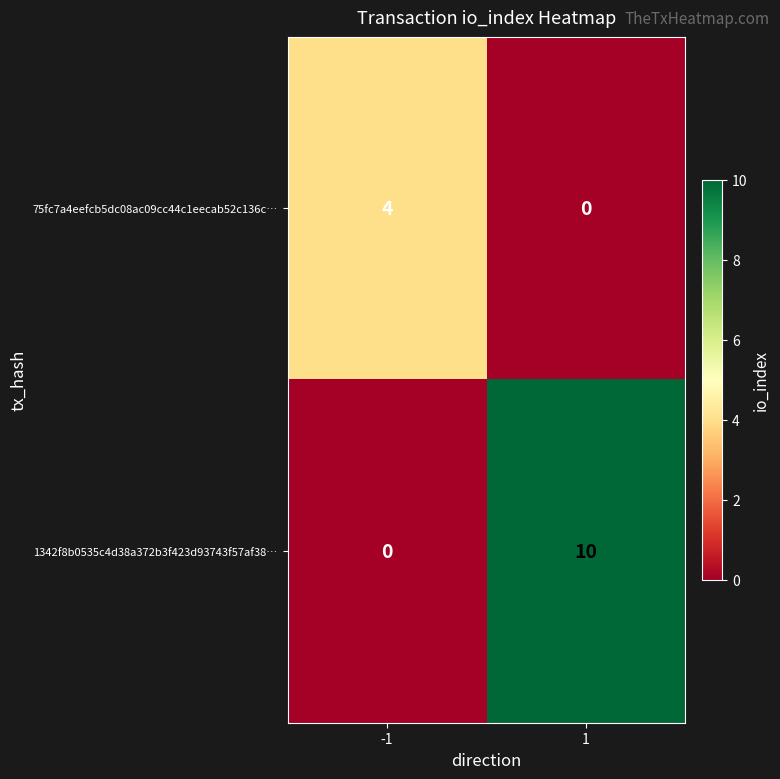

Rank the series by their maximum value, from lowest to highest.

75fc7a4eefcb5dc08ac09cc44c1eecab52c136c…, 1342f8b0535c4d38a372b3f423d93743f57af38…